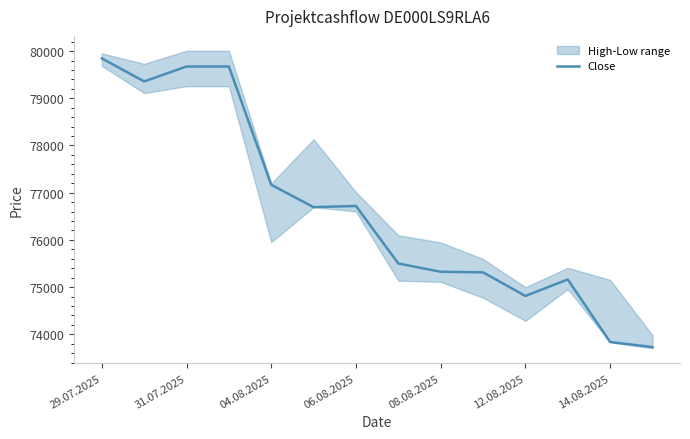

Count the number of values greater than 76694.

6